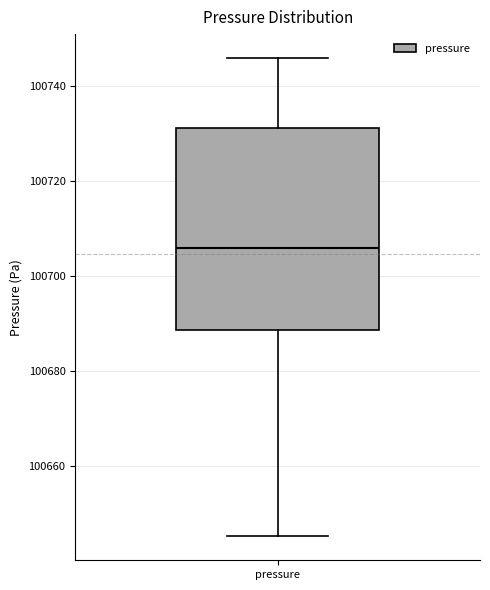

Transcribe this box plot: give where the median line is, the range the box spans, and where the two whiskers end, as read against the y-axis. The values are not printed on the chart, so give them approximately, as read against the axis.

median 100706, box 100688 to 100732, whiskers 100646 to 100746